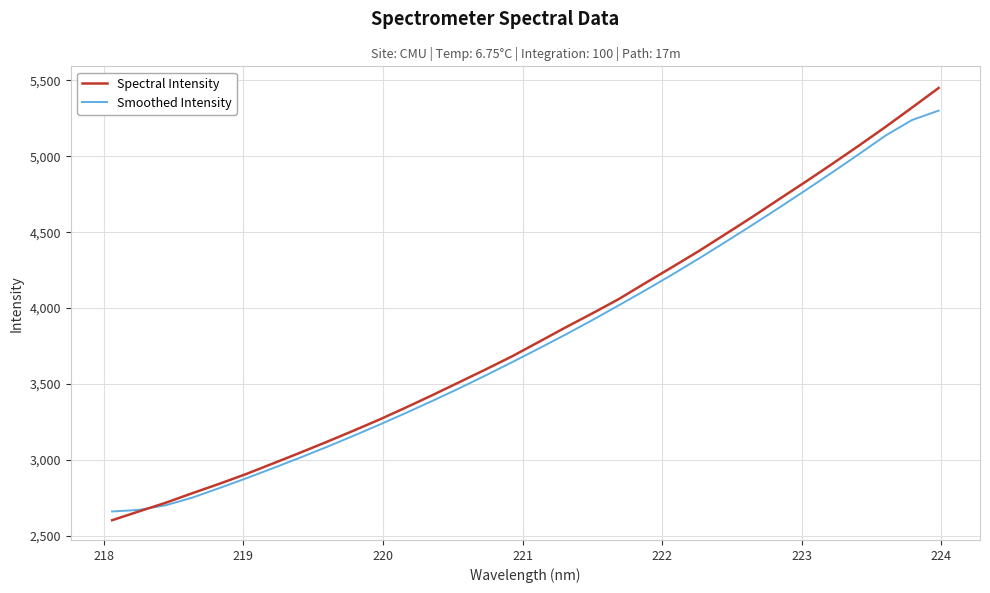

What is the minimum value shown in the chart?

2602.8